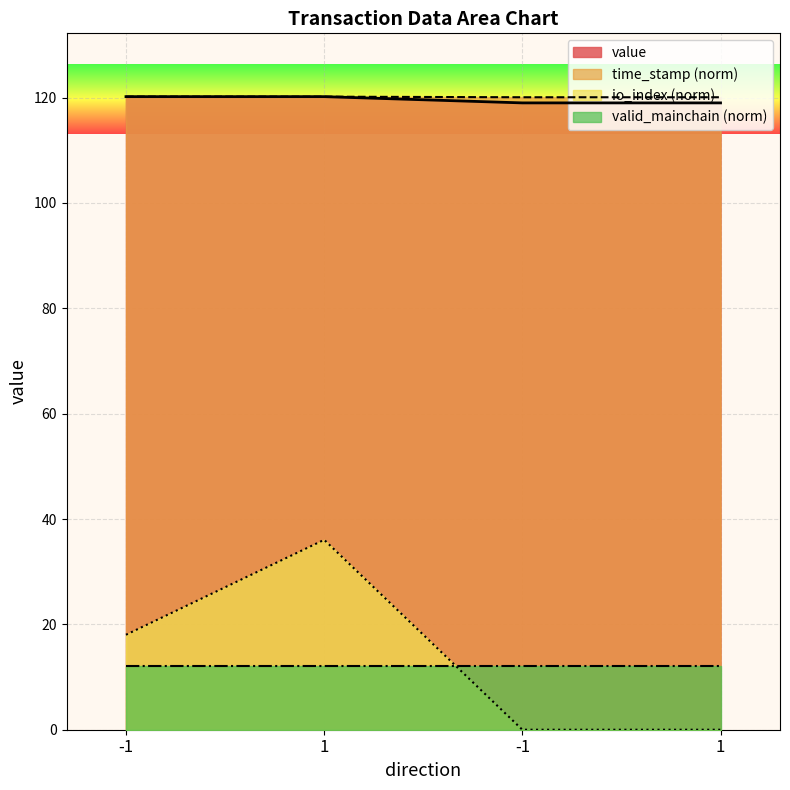

What is the approximate value of io_index at 1?

36.1